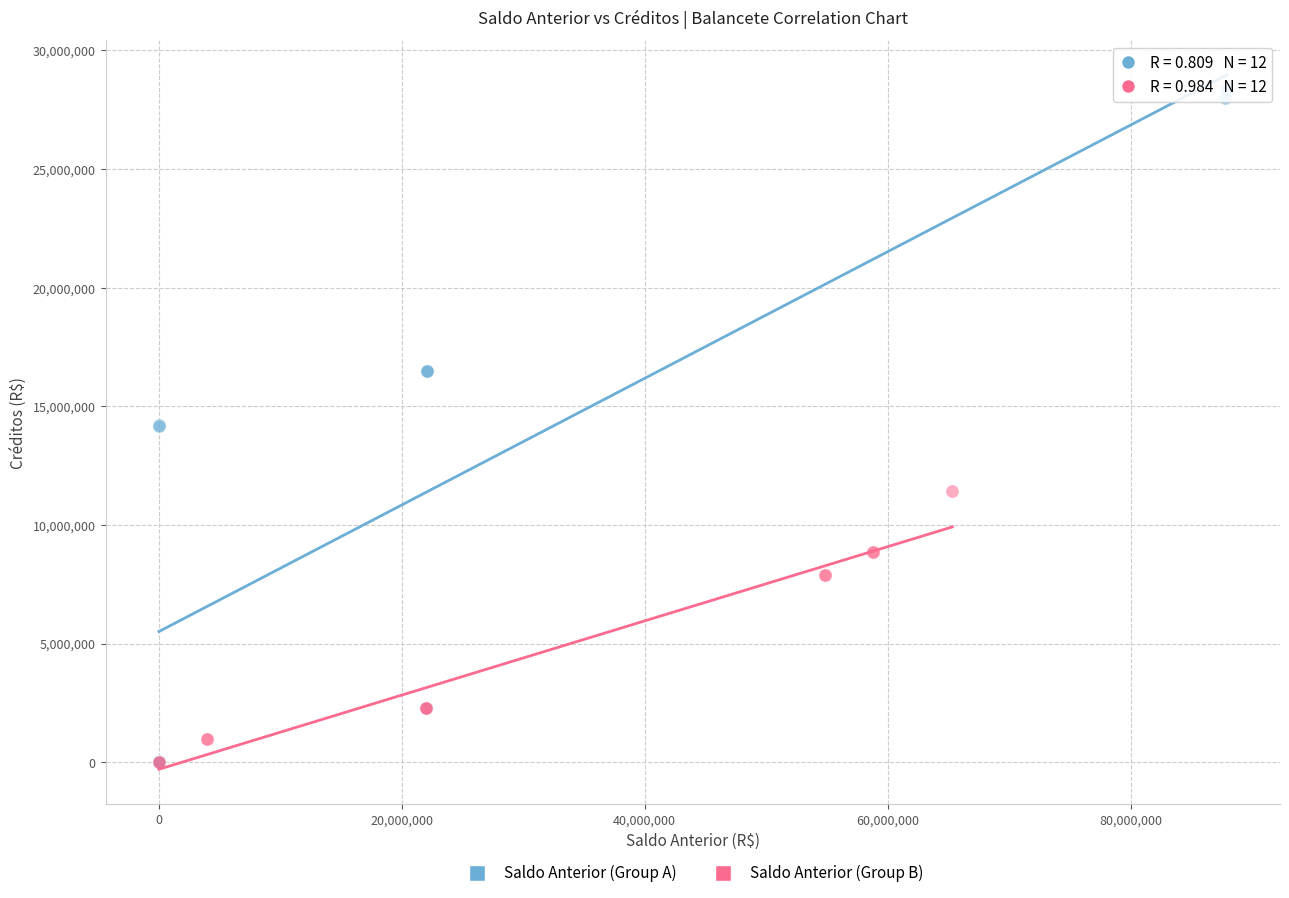

Which series has the widest spread of Y values?

Saldo Anterior (Group A)